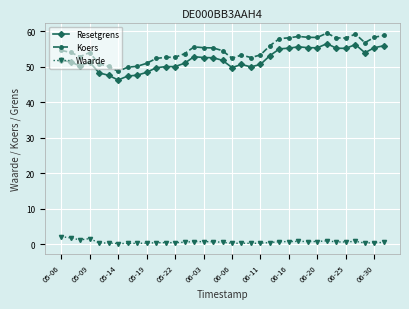

True or false: Resetgrens and Waarde cross at least once.

False